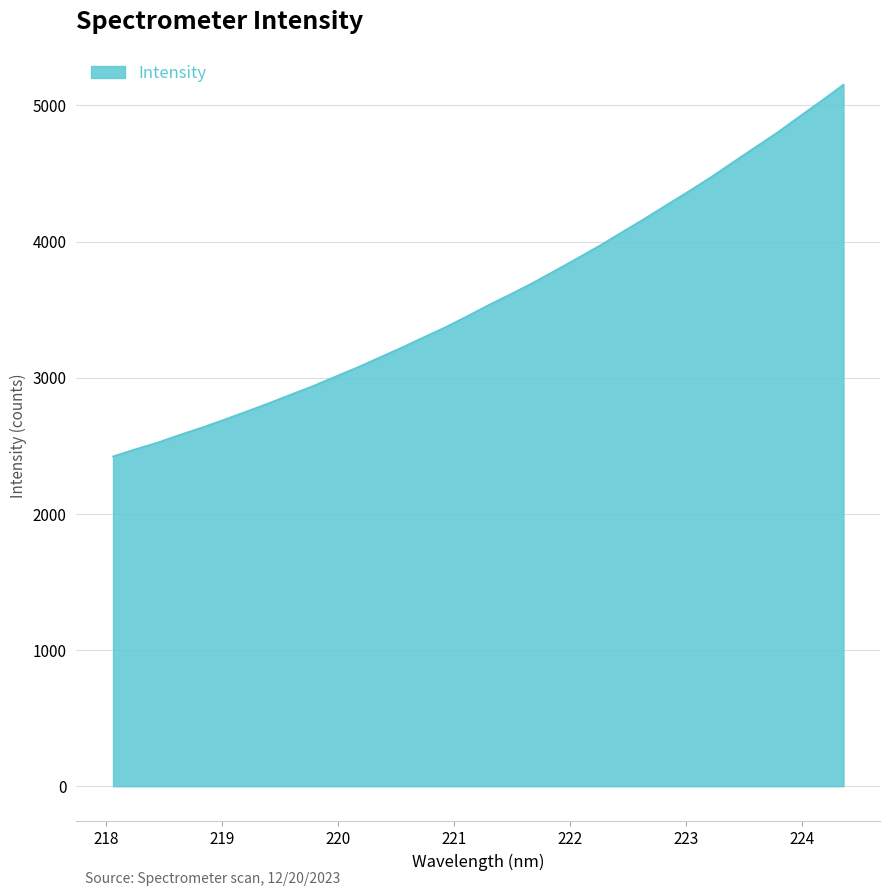

What is the difference between the maximum and minimum values?

2730.4